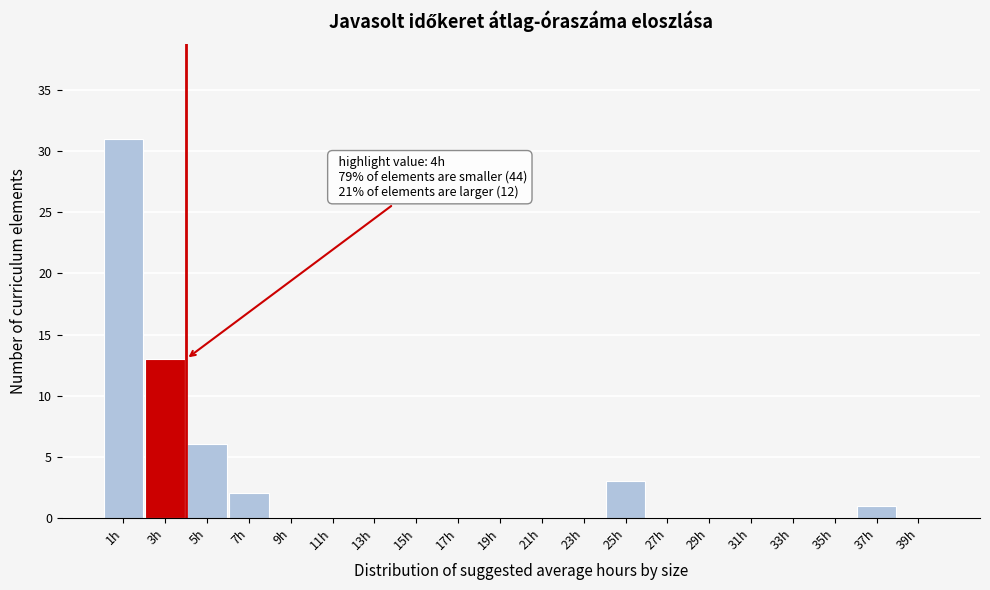

Reading left to right, extract all data points from this chart.

1h=31	3h=13	5h=6	7h=2	9h=0	11h=0	13h=0	15h=0	17h=0	19h=0	21h=0	23h=0	25h=3	27h=0	29h=0	31h=0	33h=0	35h=0	37h=1	39h=0